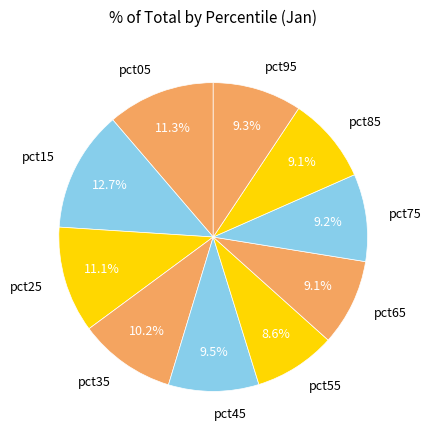

What percentage is NOT represented by pct15?

87.3%